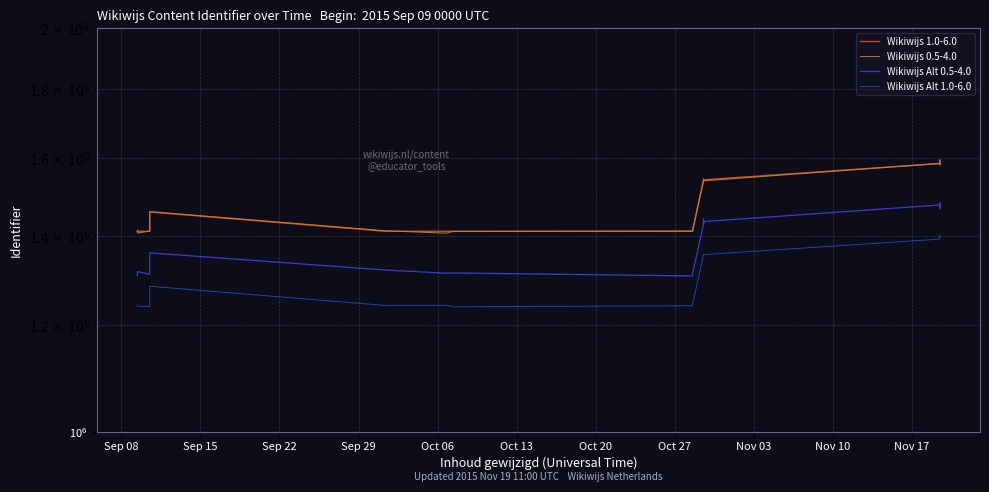

Is this an area chart (filled region under the line)?

No